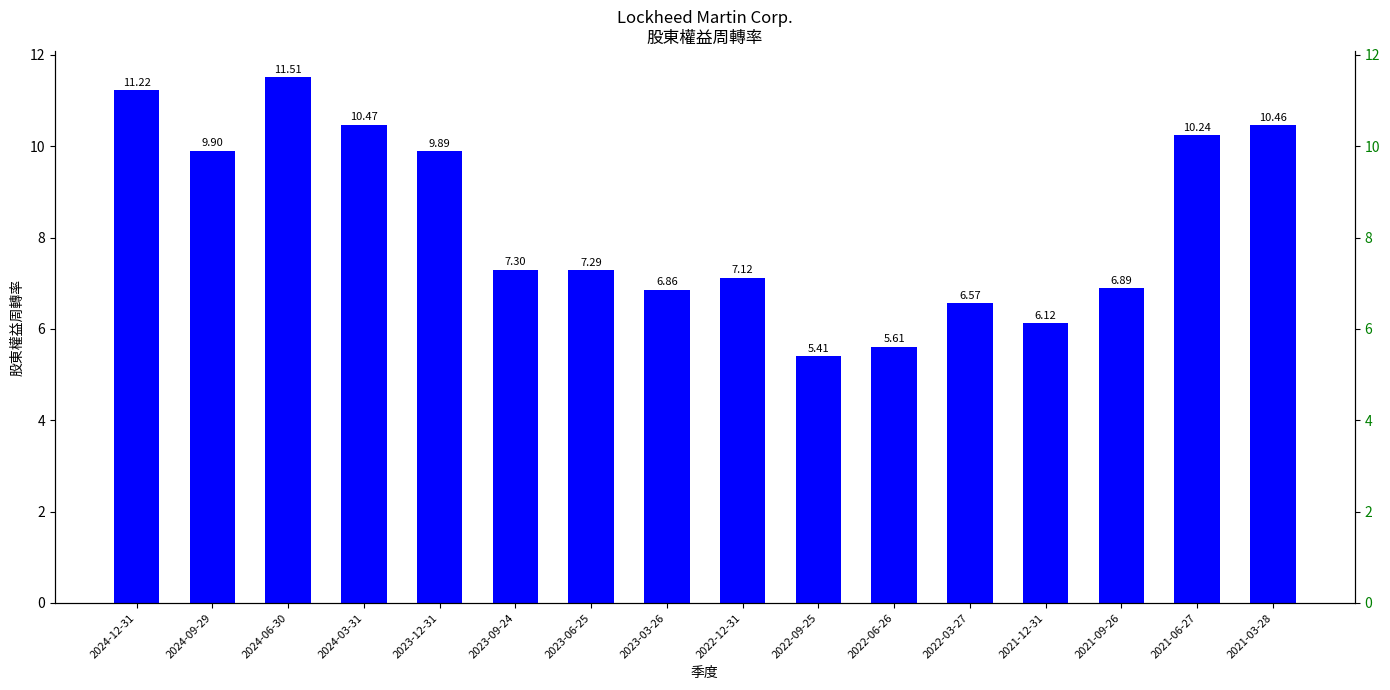

What is the label of the 1st bar from the right?

2021-03-28